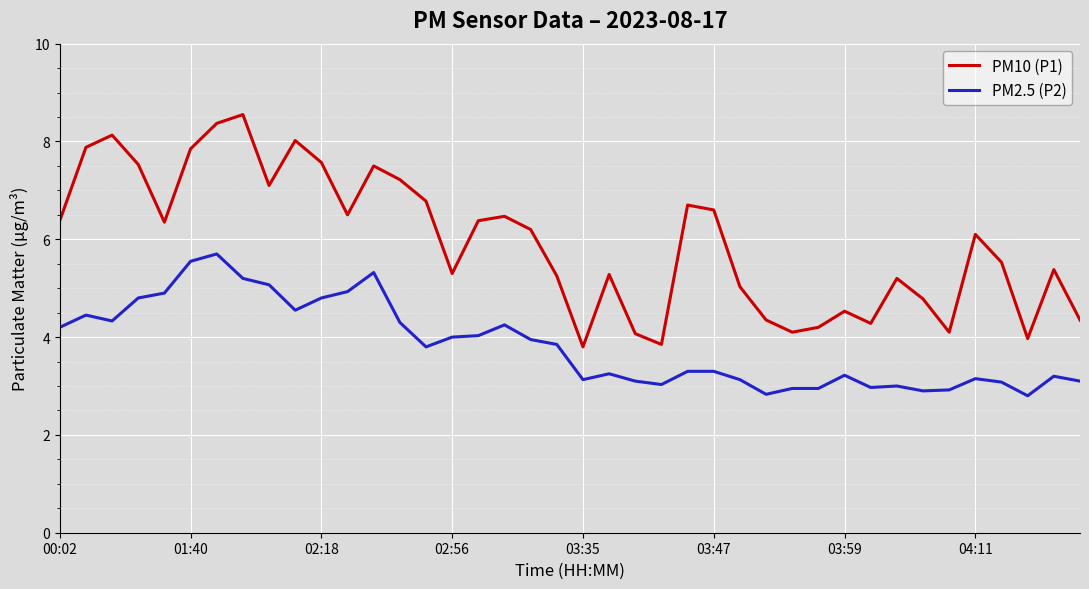

What is the sum of all PM10 (P1) values?

237.5